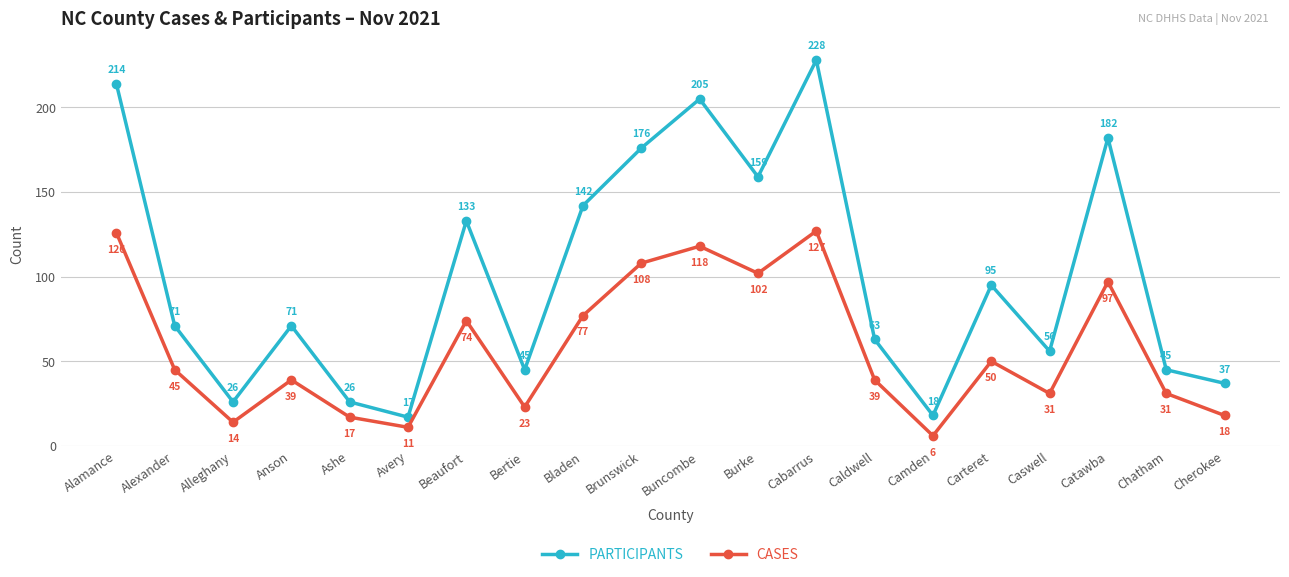

What is the label of the 2nd point from the left?

Alexander